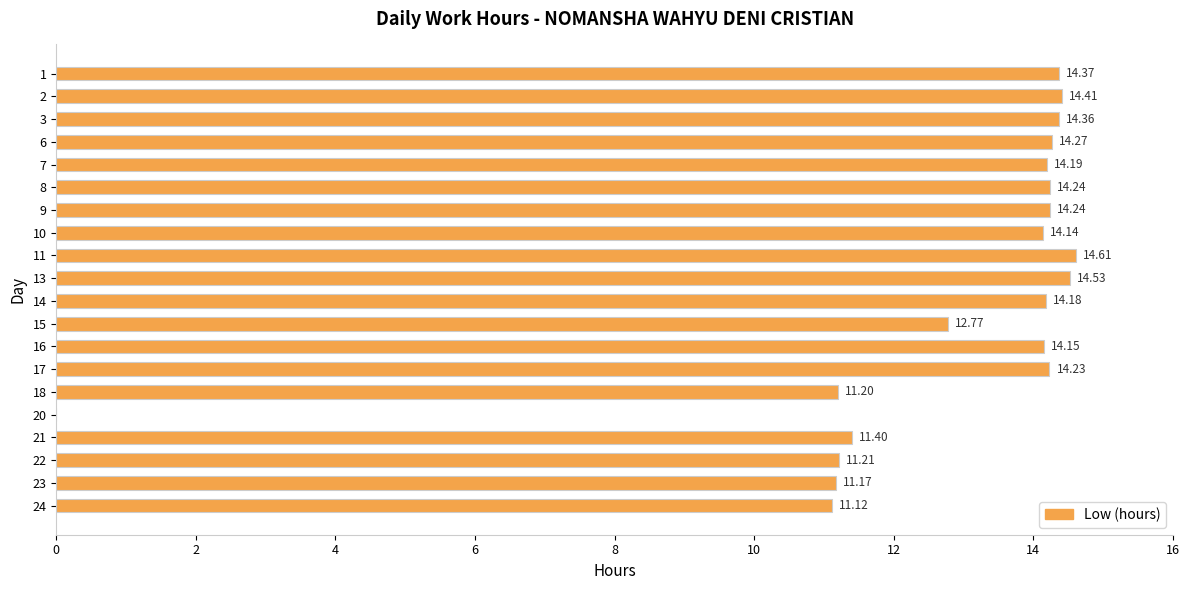

What is the sum of the values at 17 and 20?

14.2